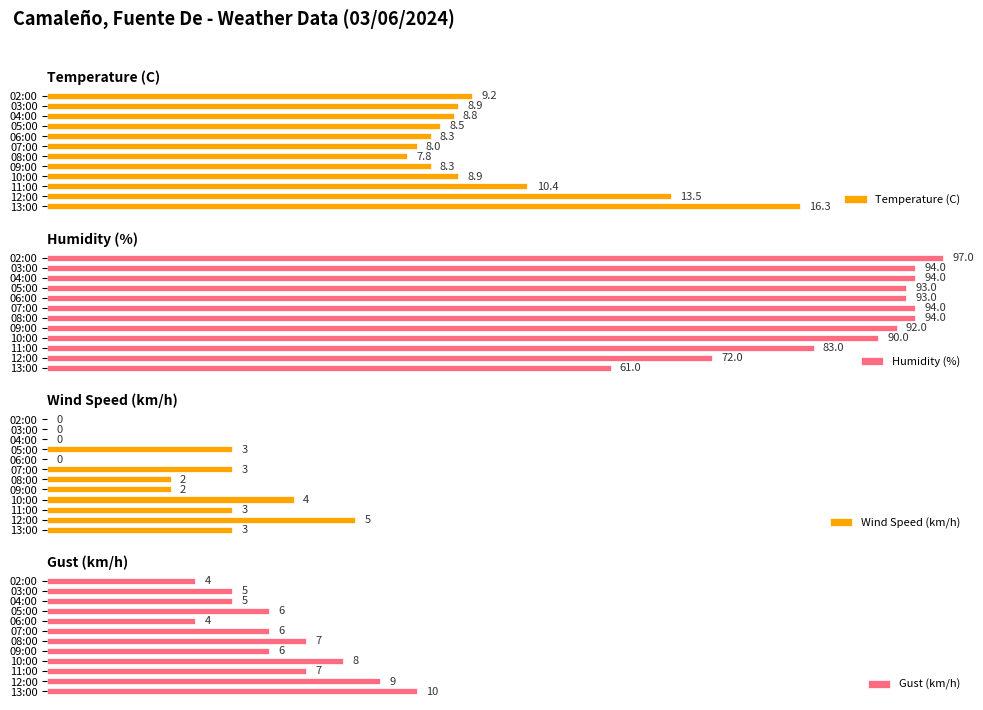

Where is Humidity (%) nearest to the value 79?

11:00